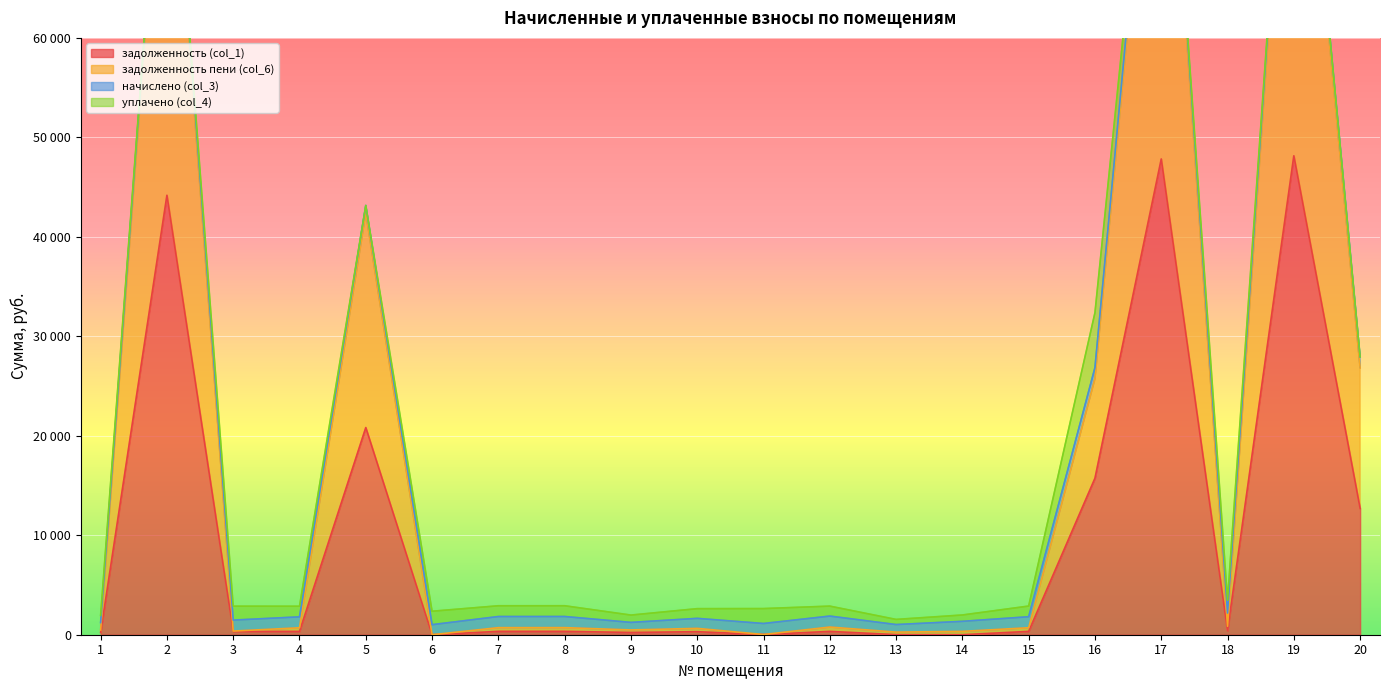

At how many categories does at least one series exceed 24450?

6